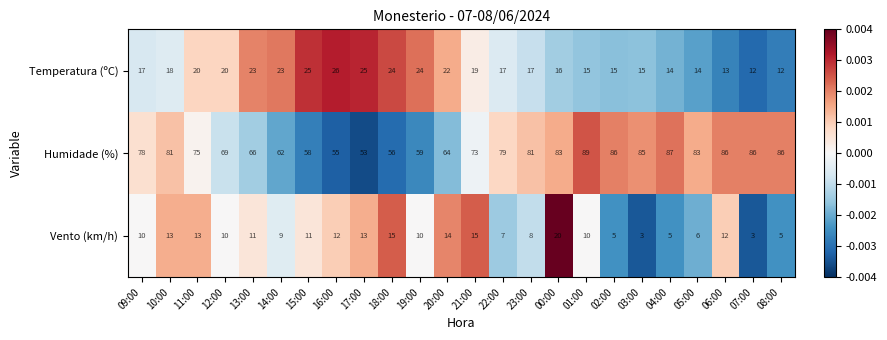

What value does the Vento (km/h) series have at 20:00, to the nearest 5?

15